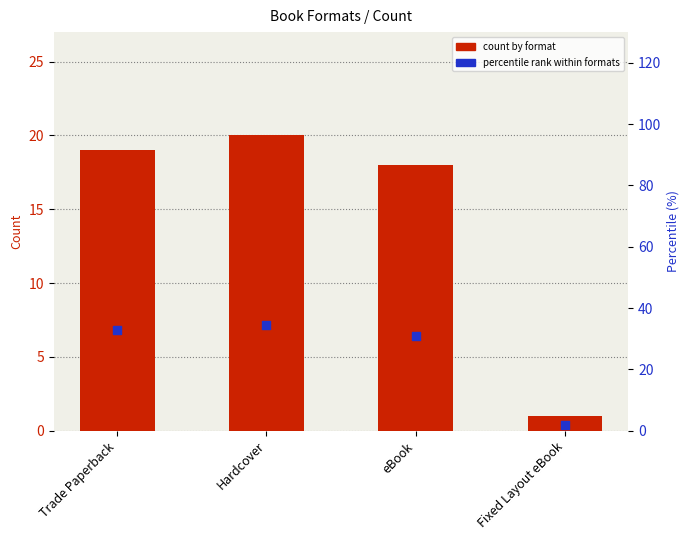

At how many categories does at least one series exceed 12?

3